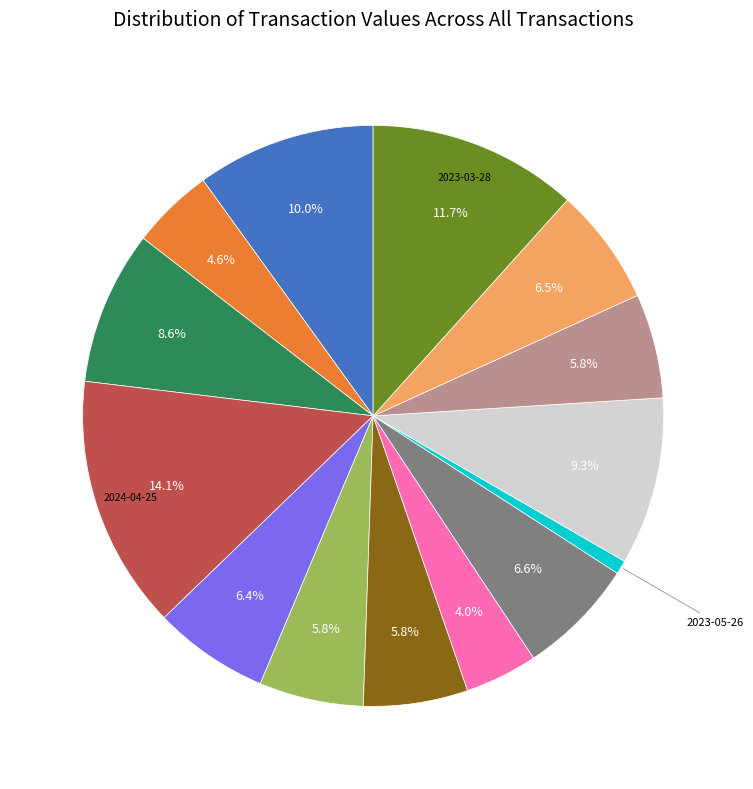

How many segments does this pie chart have?

14